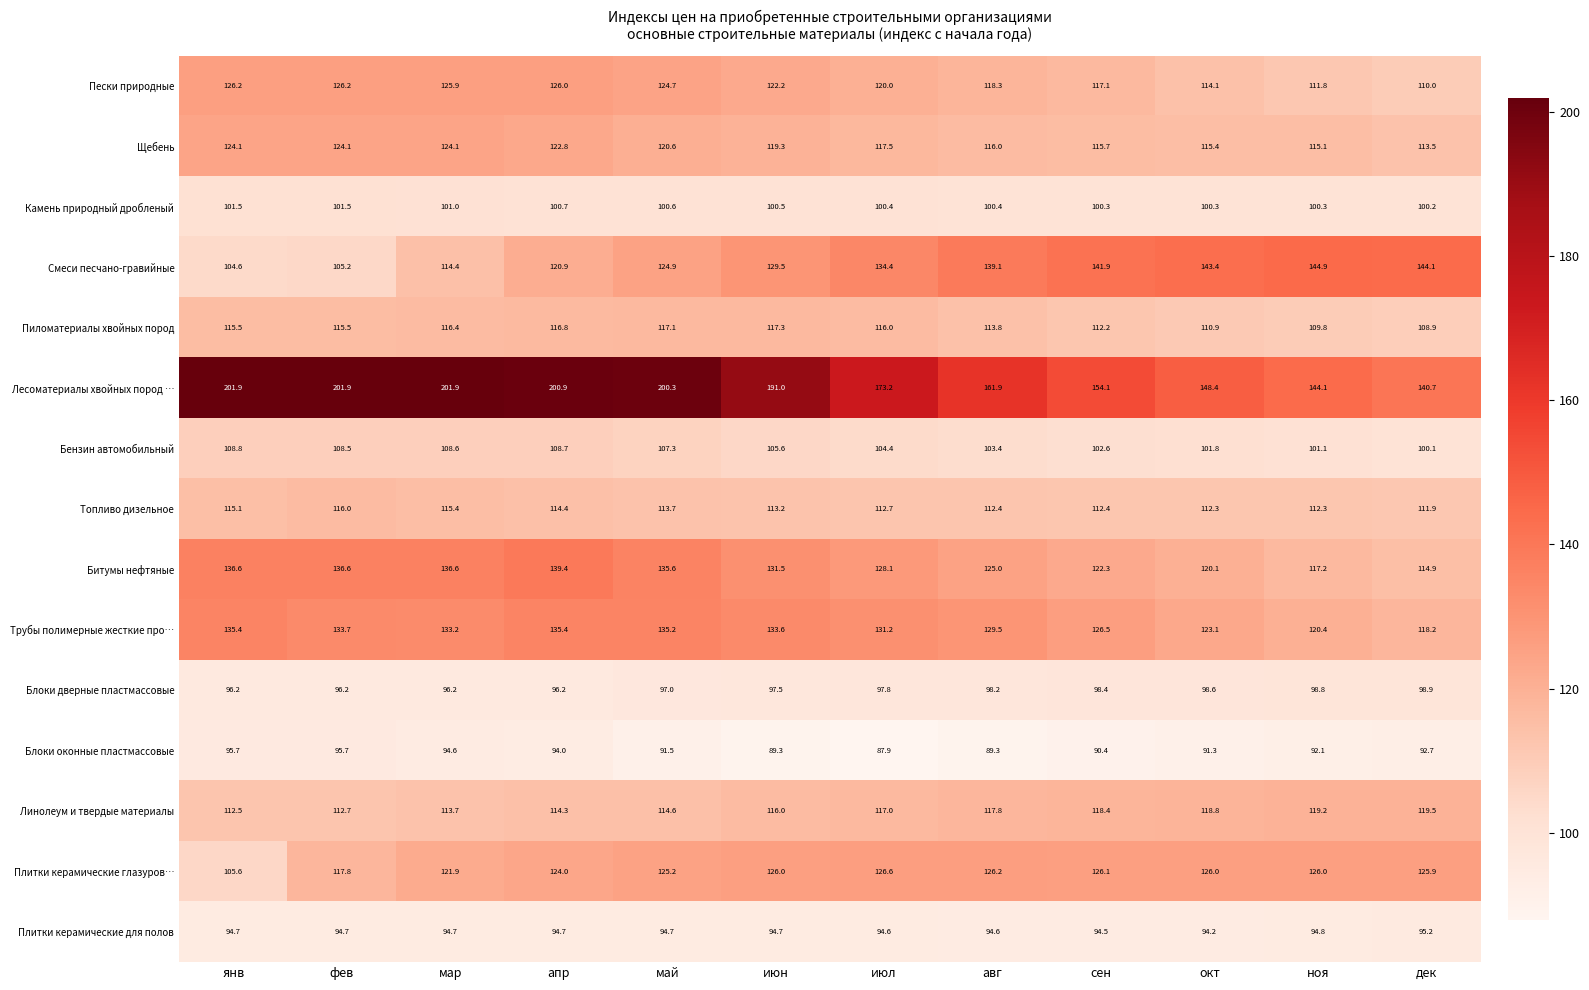

What is the sum of all Битумы нефтяные values?

1543.9